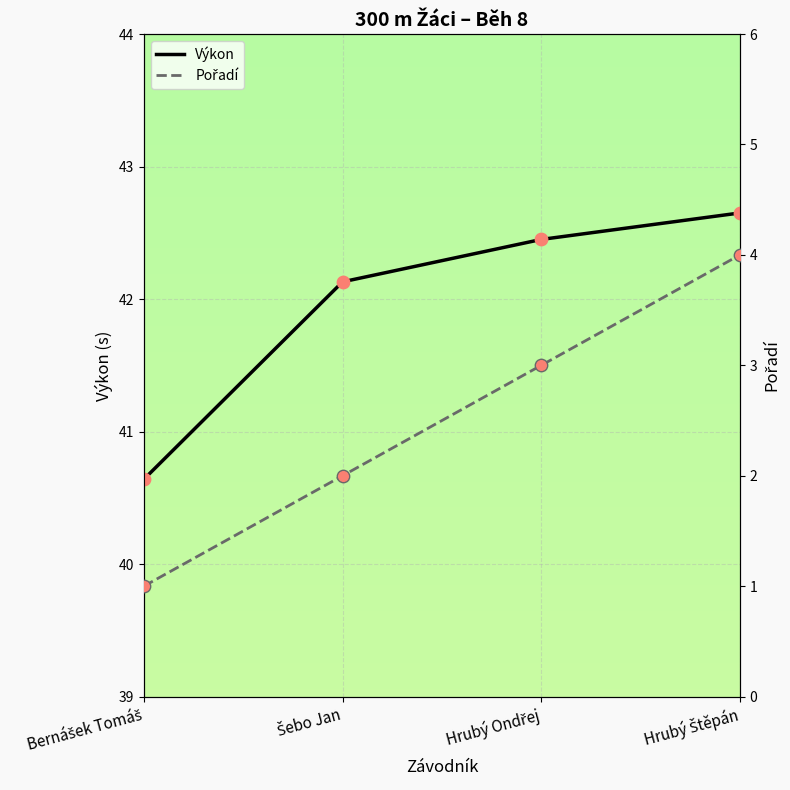

Which series contains the highest Y value?

Výkon